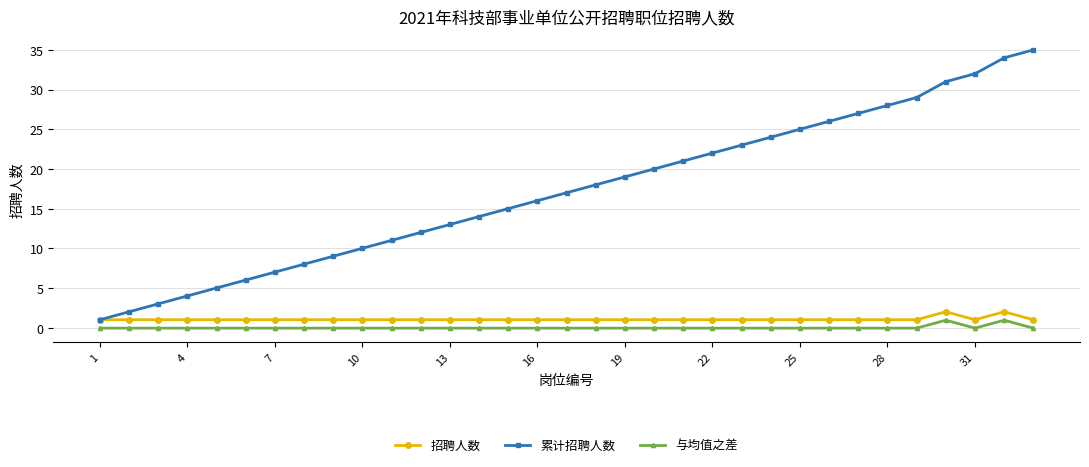

True or false: 累计招聘人数 has more than 1 interior local peaks.

False